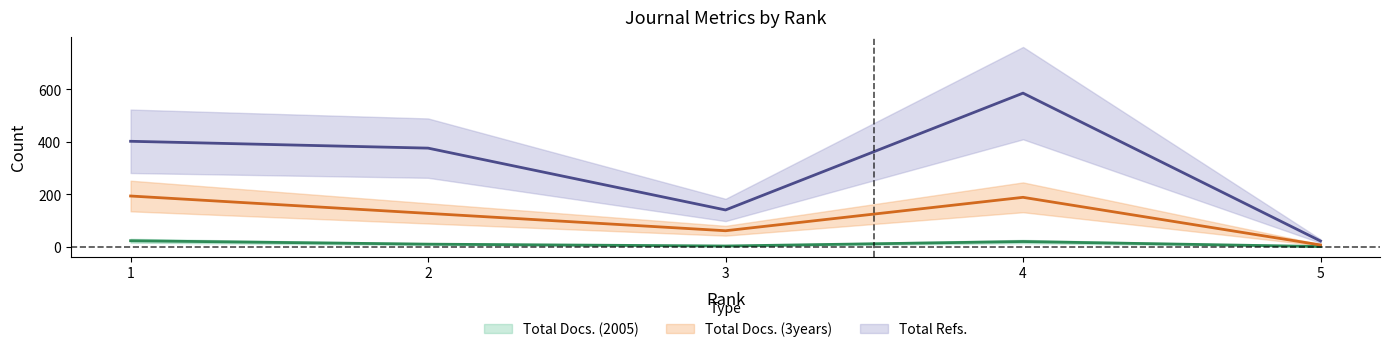

What is the spread (max minus min) of values at 1?

378